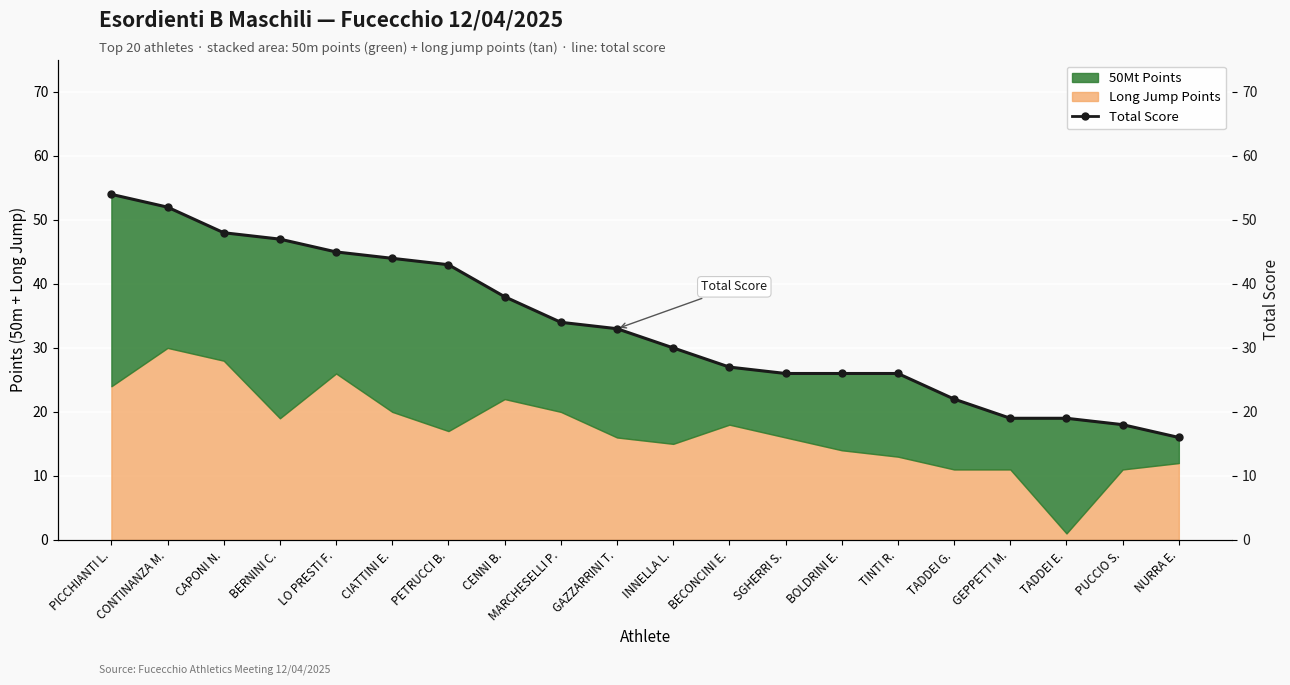

The chart shows a value of 4 at NURRA E.. True or false?

False